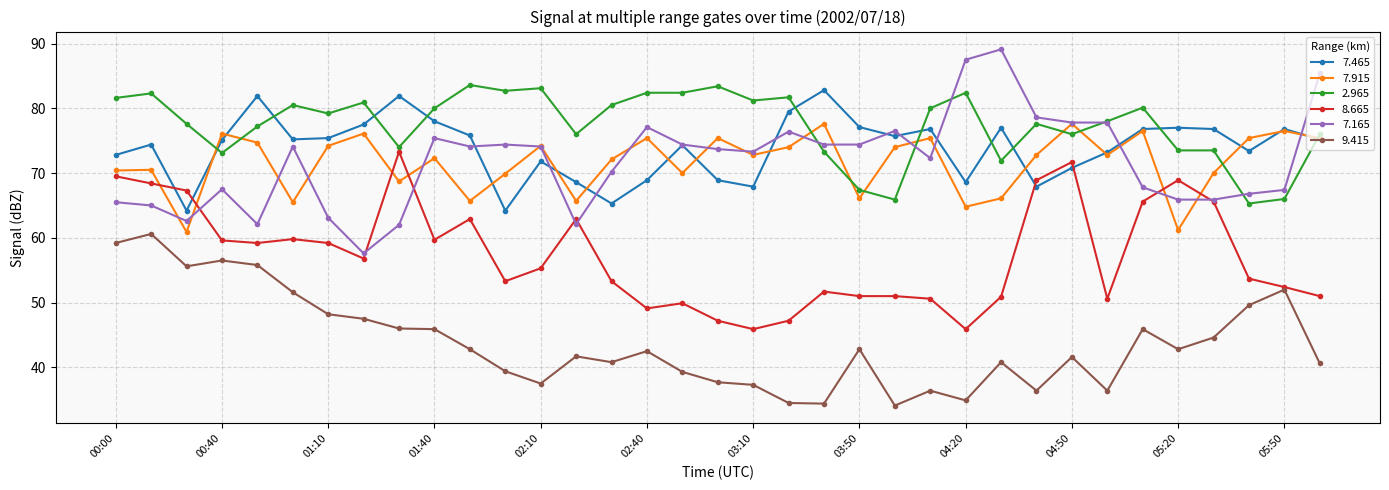

True or false: 9.415 and 7.915 intersect in this chart.

False